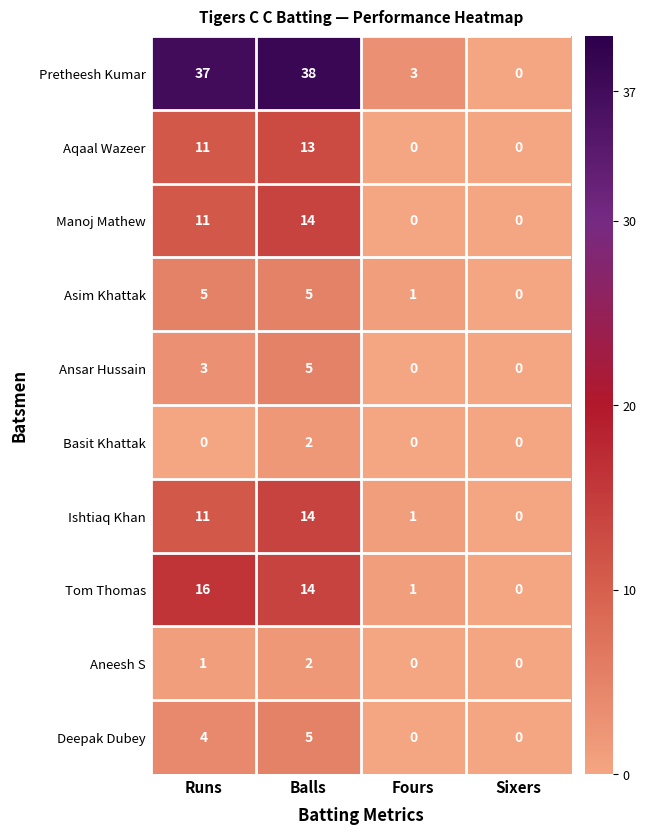

How many data points in Ansar Hussain are less than 3?

2